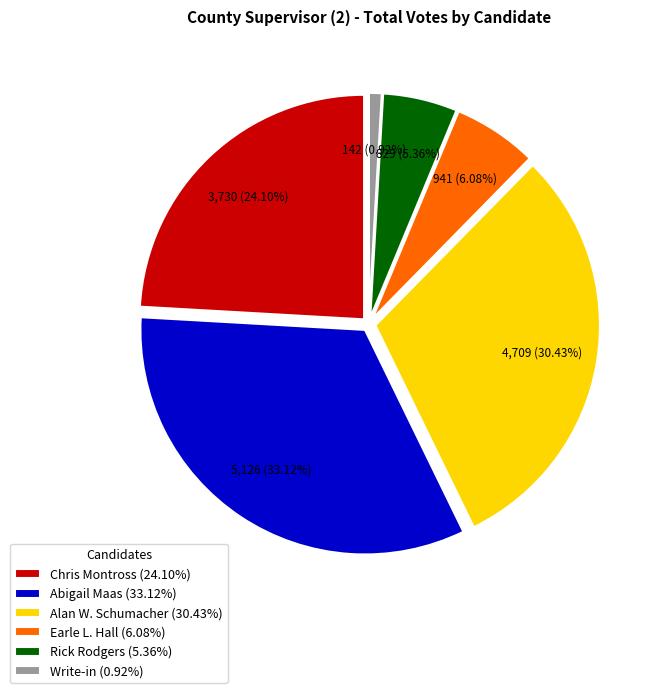

Combined, what portion of the pie is Alan W. Schumacher and Write-in?

31.3%